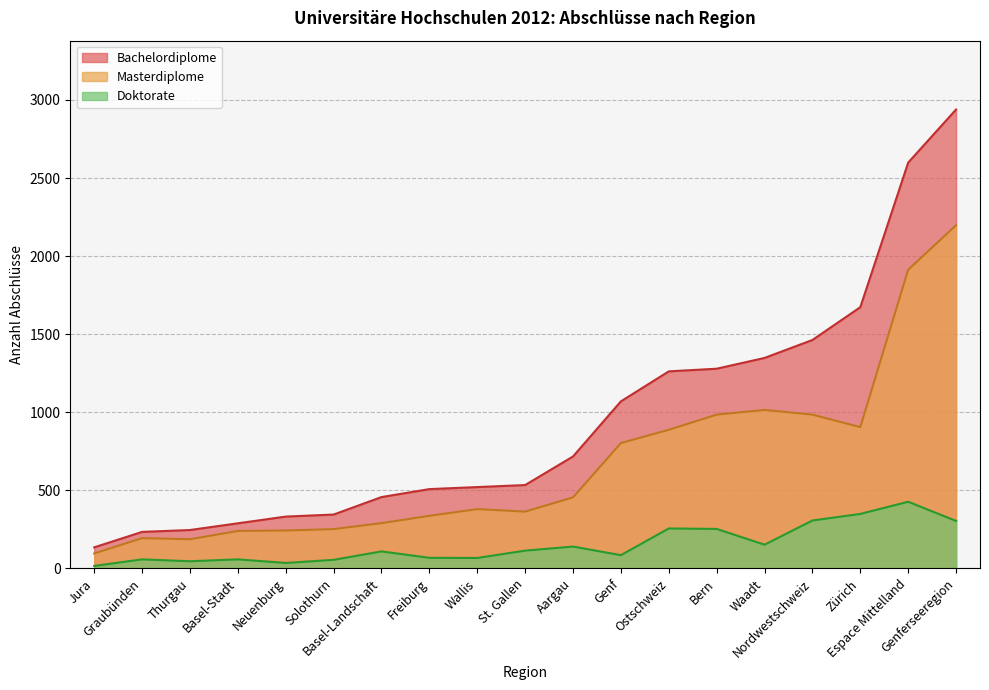

The value of Doktorate at Basel-Stadt is 102. True or false?

False